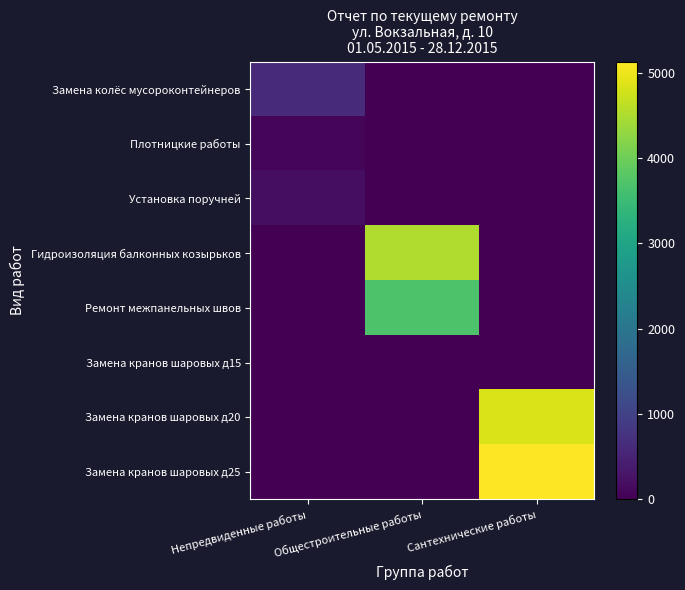

Reading left to right, what are all the values shown in this chart?

Замена колёс мусороконтейнеров: Непредвиденные работы=614.3	Общестроительные работы=0.0	Сантехнические работы=0.0
Плотницкие работы: Непредвиденные работы=66.1	Общестроительные работы=0.0	Сантехнические работы=0.0
Установка поручней: Непредвиденные работы=186.8	Общестроительные работы=0.0	Сантехнические работы=0.0
Гидроизоляция балконных козырьков: Непредвиденные работы=0.0	Общестроительные работы=4510.4	Сантехнические работы=0.0
Ремонт межпанельных швов: Непредвиденные работы=0.0	Общестроительные работы=3693.0	Сантехнические работы=0.0
Замена кранов шаровых д15: Непредвиденные работы=0.0	Общестроительные работы=0.0	Сантехнические работы=0.0
Замена кранов шаровых д20: Непредвиденные работы=0.0	Общестроительные работы=0.0	Сантехнические работы=4846.9
Замена кранов шаровых д25: Непредвиденные работы=0.0	Общестроительные работы=0.0	Сантехнические работы=5128.1